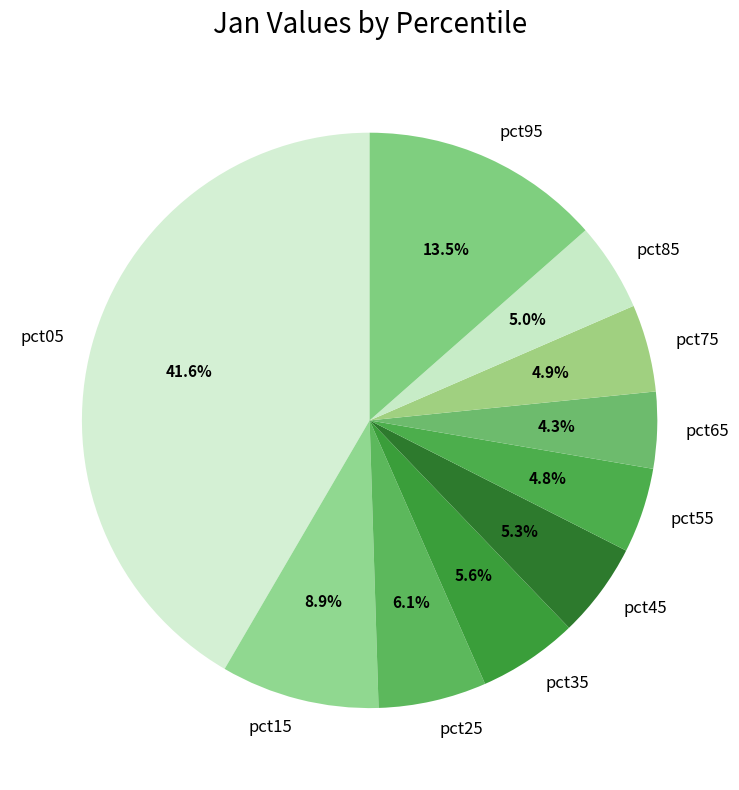

True or false: pct15 accounts for 9% of the total.

True